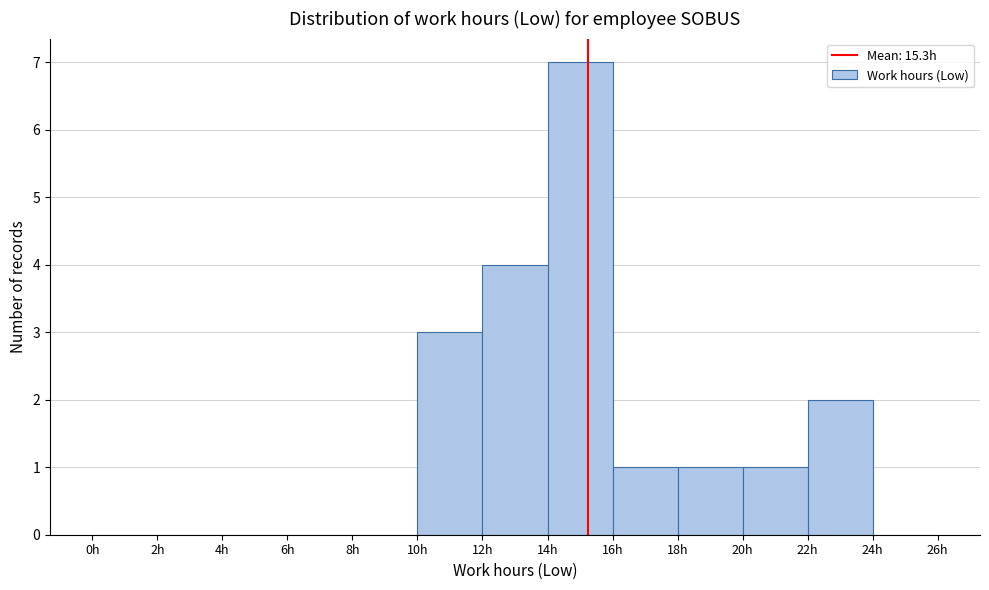

Reading left to right, list every bar in this chart as the range it spans on the x-axis followed by its height. The values are not printed on the chart, so give them approximately, as read against the axis.

0 to 2: 0
2 to 4: 0
4 to 6: 0
6 to 8: 0
8 to 10: 0
10 to 12: 3
12 to 14: 4
14 to 16: 7
16 to 18: 1
18 to 20: 1
20 to 22: 1
22 to 24: 2
24 to 26: 0